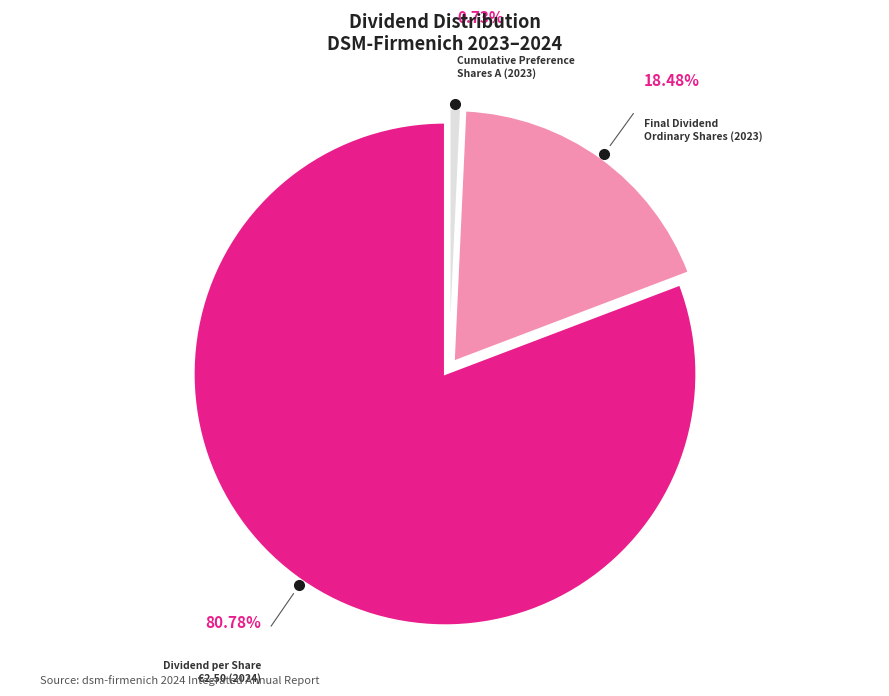

Count the number of slices in the pie.

3